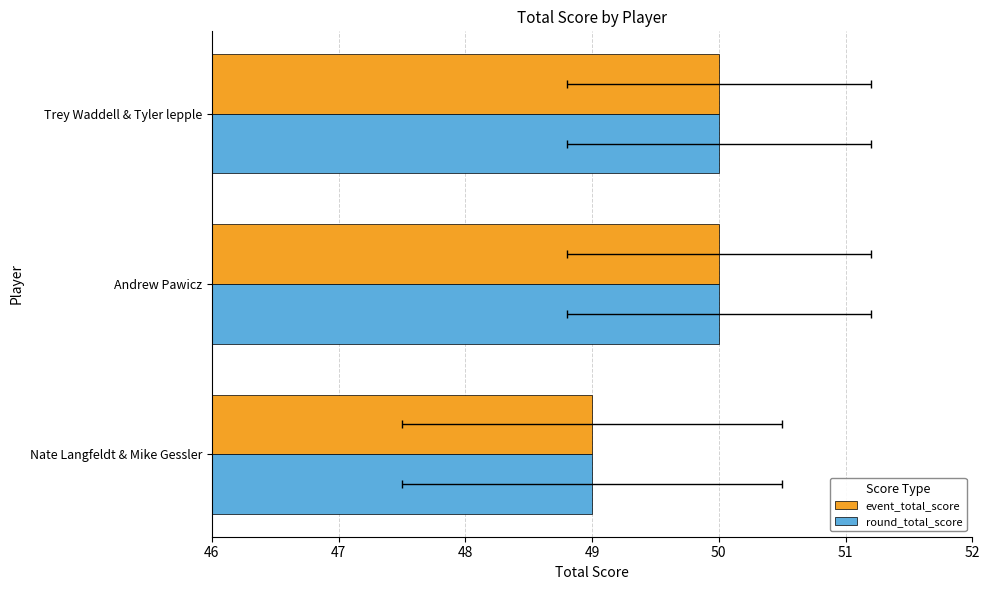

Does the chart contain stacked bars?

No